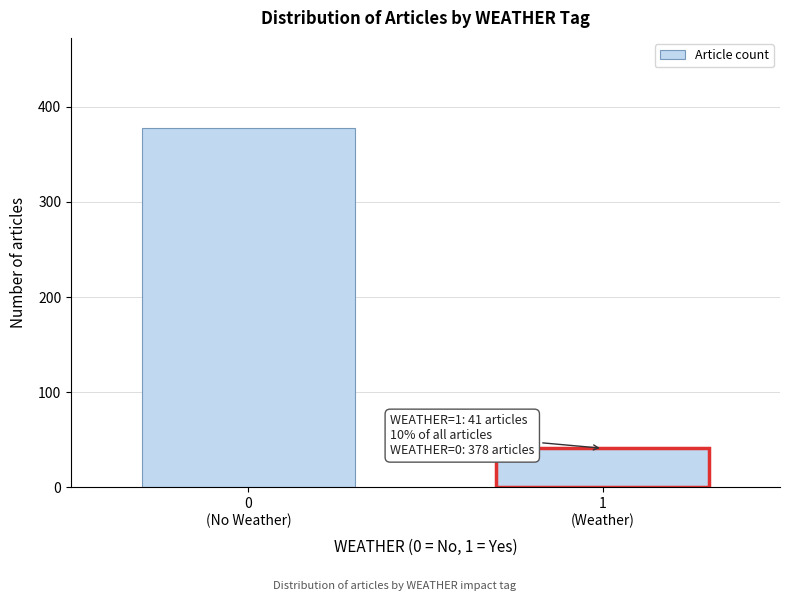

Reading left to right, extract all data points from this chart.

378	41